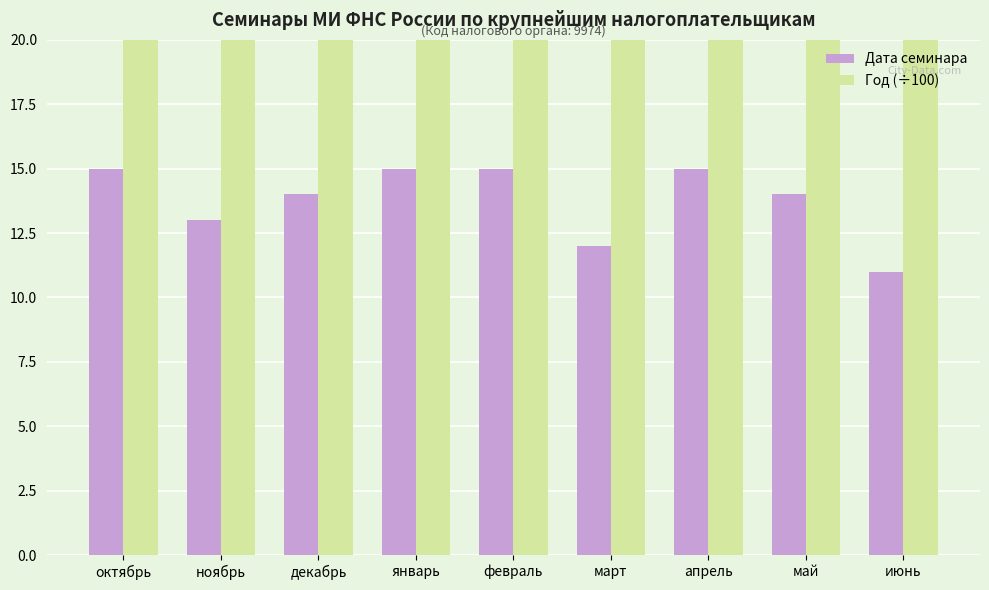

Which category has the highest value across all series?

январь